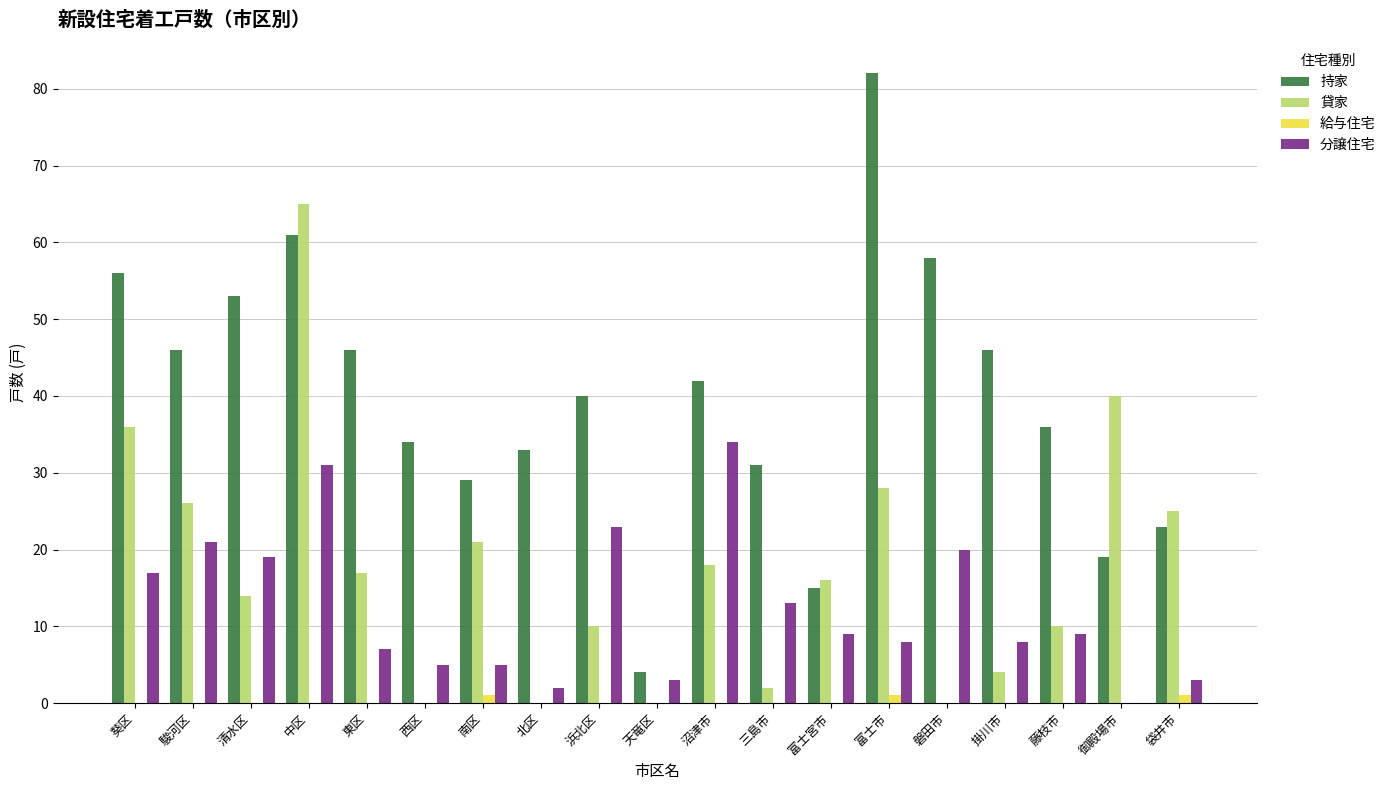

Reading left to right, transcribe all the data shown in this chart.

持家: 葵区=56	駿河区=46	清水区=53	中区=61	東区=46	西区=34	南区=29	北区=33	浜北区=40	天竜区=4	沼津市=42	三島市=31	富士宮市=15	富士市=82	磐田市=58	掛川市=46	藤枝市=36	御殿場市=19	袋井市=23
貸家: 葵区=36	駿河区=26	清水区=14	中区=65	東区=17	西区=0	南区=21	北区=0	浜北区=10	天竜区=0	沼津市=18	三島市=2	富士宮市=16	富士市=28	磐田市=0	掛川市=4	藤枝市=10	御殿場市=40	袋井市=25
給与住宅: 葵区=0	駿河区=0	清水区=0	中区=0	東区=0	西区=0	南区=1	北区=0	浜北区=0	天竜区=0	沼津市=0	三島市=0	富士宮市=0	富士市=1	磐田市=0	掛川市=0	藤枝市=0	御殿場市=0	袋井市=1
分譲住宅: 葵区=17	駿河区=21	清水区=19	中区=31	東区=7	西区=5	南区=5	北区=2	浜北区=23	天竜区=3	沼津市=34	三島市=13	富士宮市=9	富士市=8	磐田市=20	掛川市=8	藤枝市=9	御殿場市=0	袋井市=3